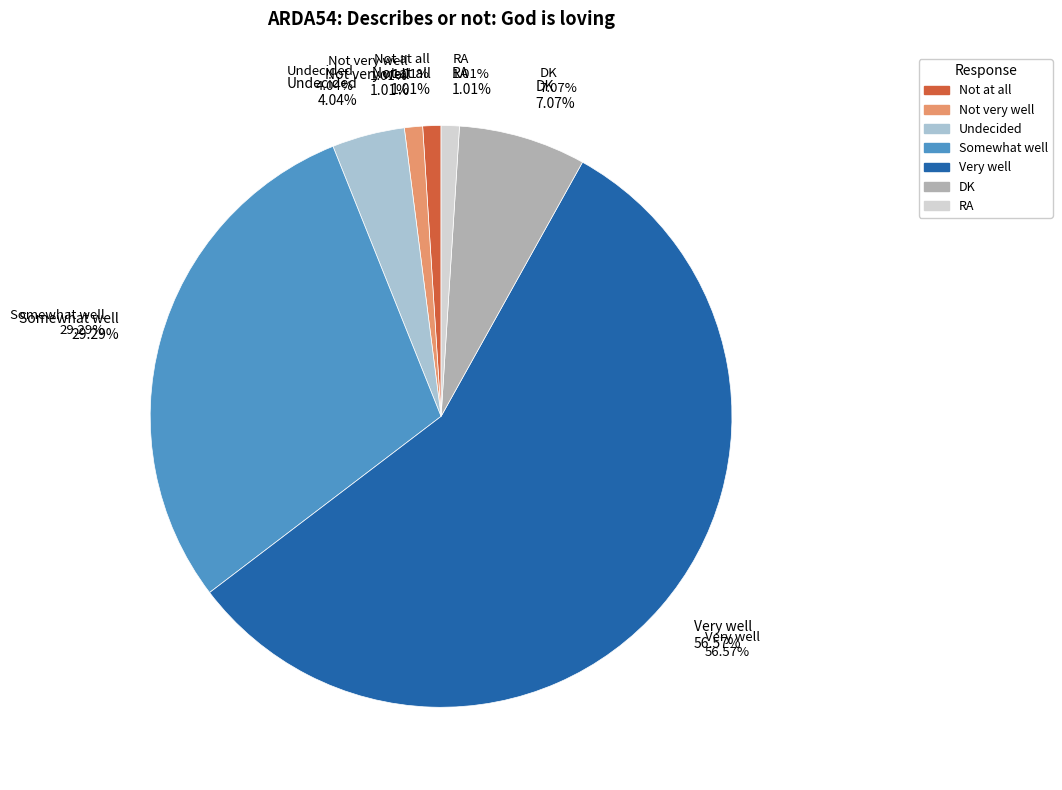

How many slices are in this pie chart?

7